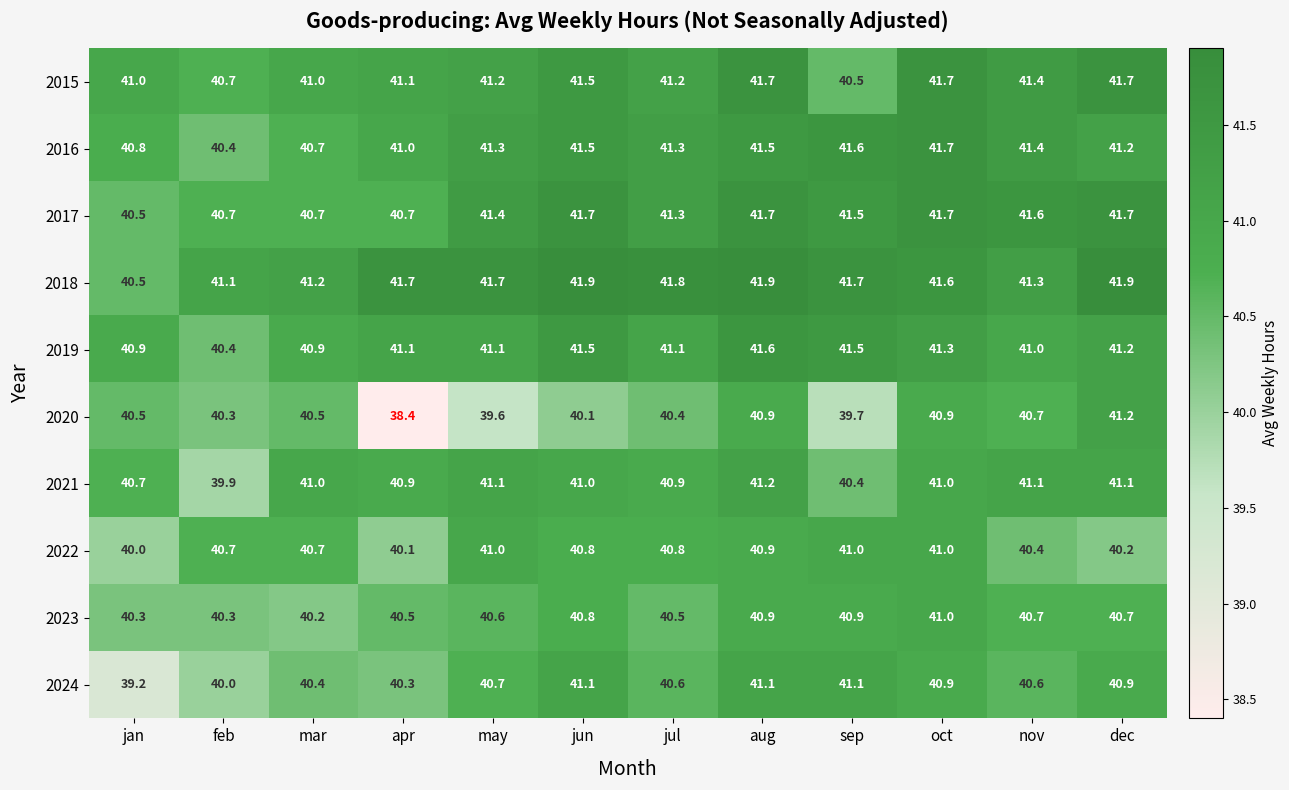

The 2021 series shows 21.0 at feb. True or false?

False